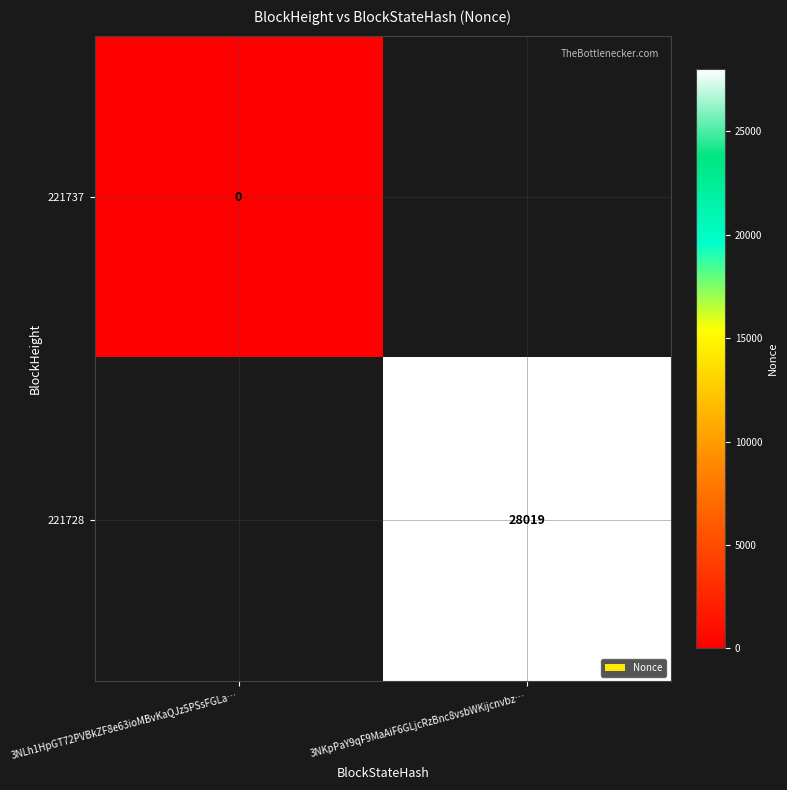

List the series in order of their peak value, lowest first.

221737, 221728